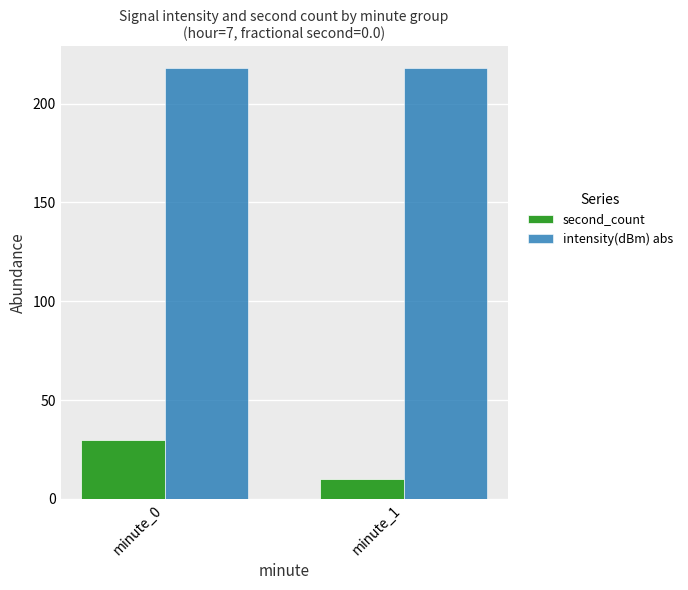

Between minute_0 and minute_1, which series saw the biggest shift?

second_count